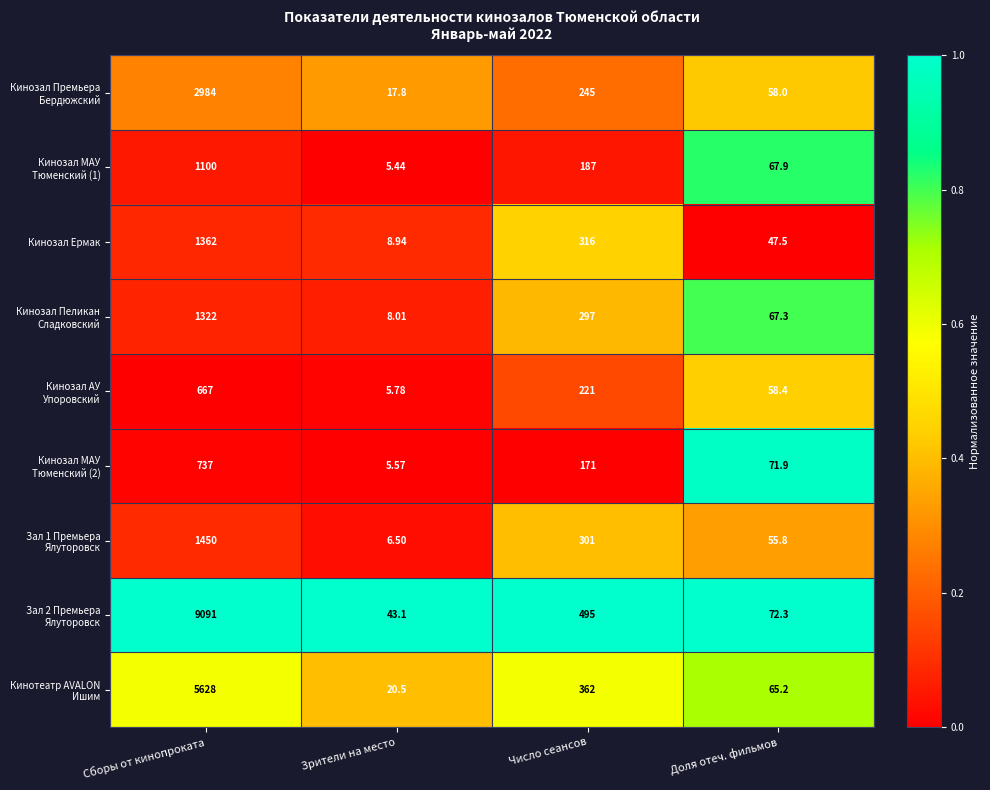

Which label corresponds to the largest value in the chart?

Сборы от кинопроката